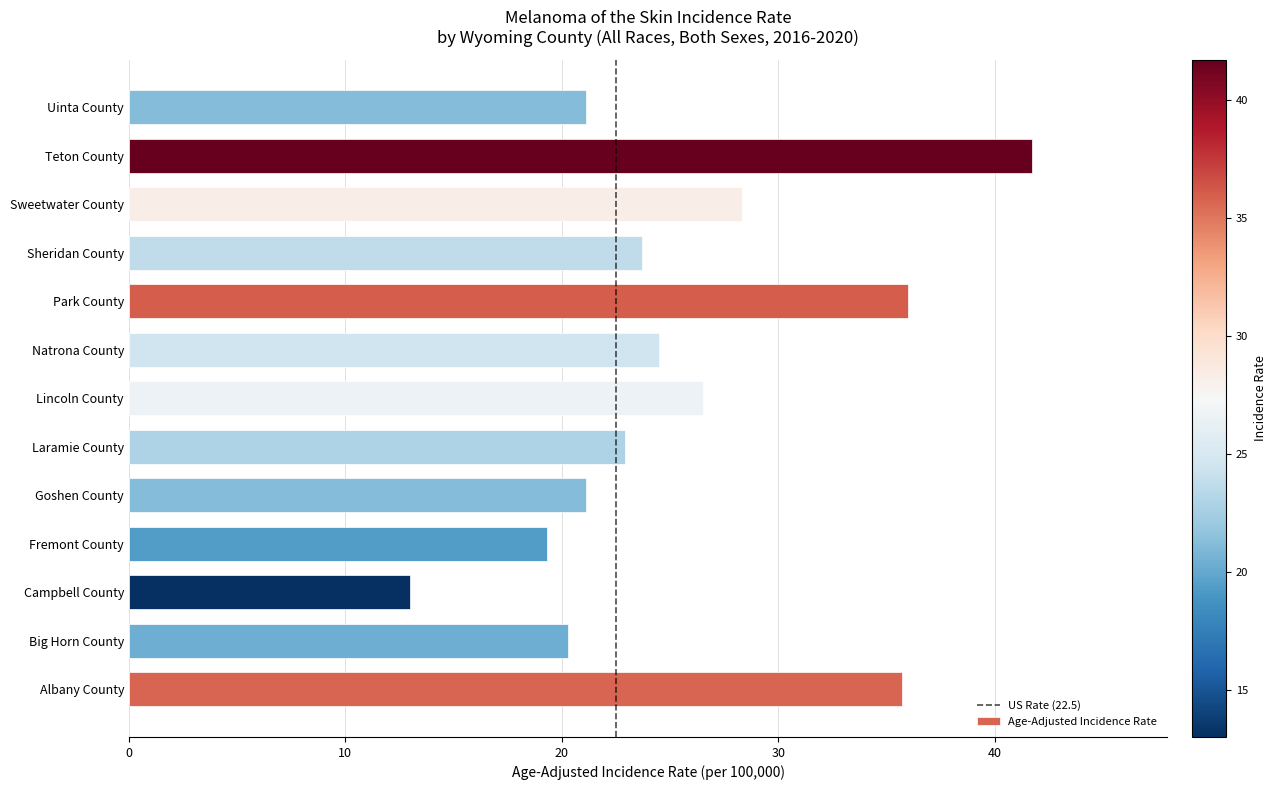

Where is the data nearest to the value 27?

Lincoln County